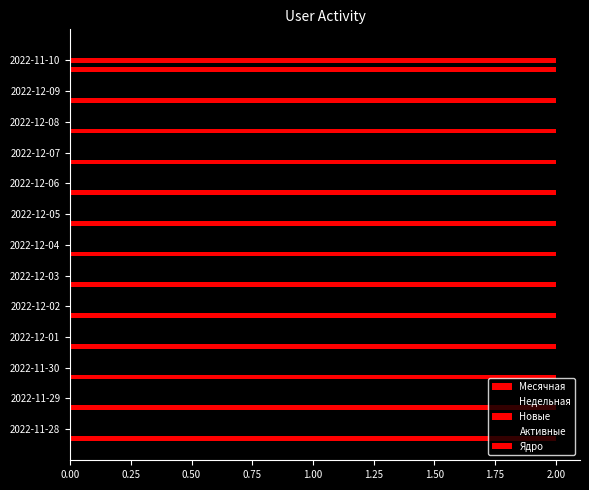

Reading right to left, what are all the values shown in this chart?

Месячная: 0.1	0.1	0.1	0.1	0.1	0.1	0.1	0.1	0.1	0.1	0.1	0.1	0.1
Недельная: 2.0	2.0	2.0	2.0	2.0	2.0	2.0	0.0	0.0	0.0	0.0	0.0	0.0
Новые: 2.0	0.0	0.0	0.0	0.0	0.0	0.0	0.0	0.0	0.0	0.0	0.0	0.0
Активные: 0.1	0.1	0.1	0.1	0.1	0.1	0.1	0.1	0.1	0.1	0.1	0.1	0.1
Ядро: 0.1	0.1	0.1	0.1	0.1	0.1	0.1	0.1	0.1	0.1	0.1	0.1	0.1